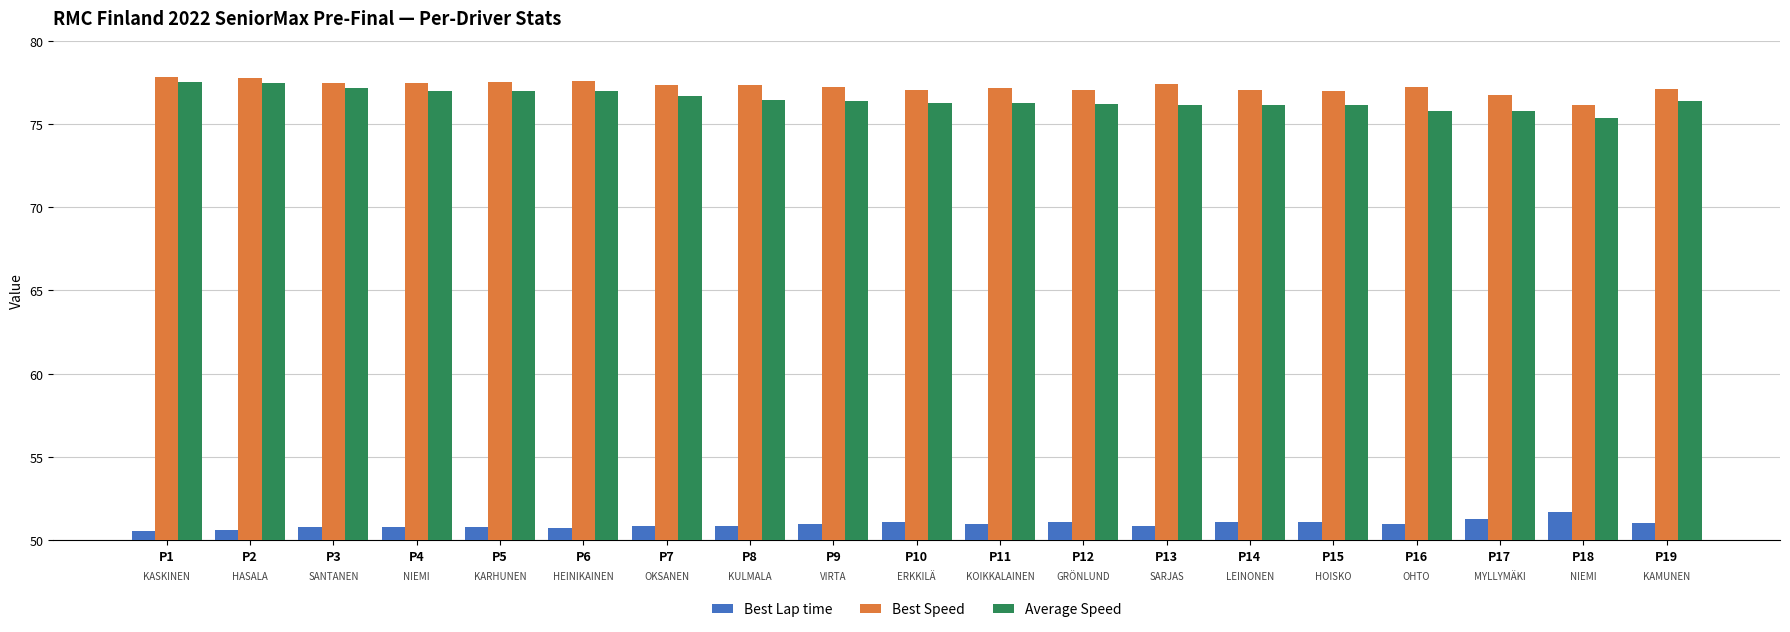

What is the highest value of the Average Speed series?

77.5